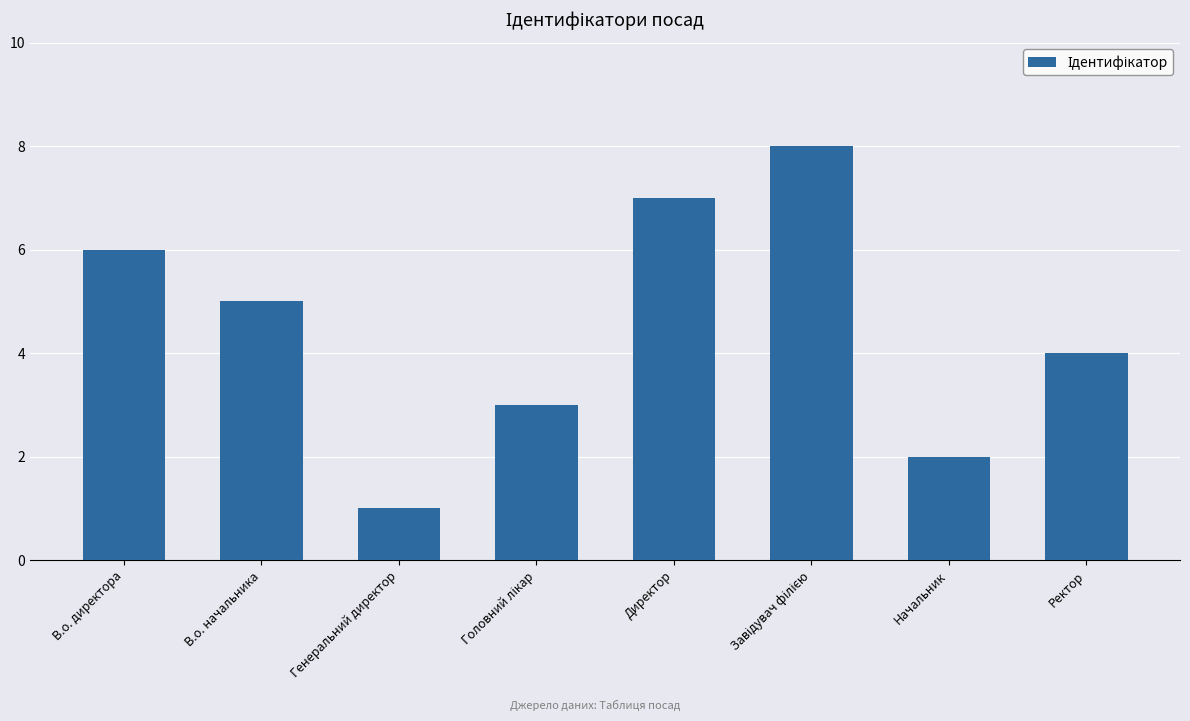

What is the value of the 8th bar from the left?

4